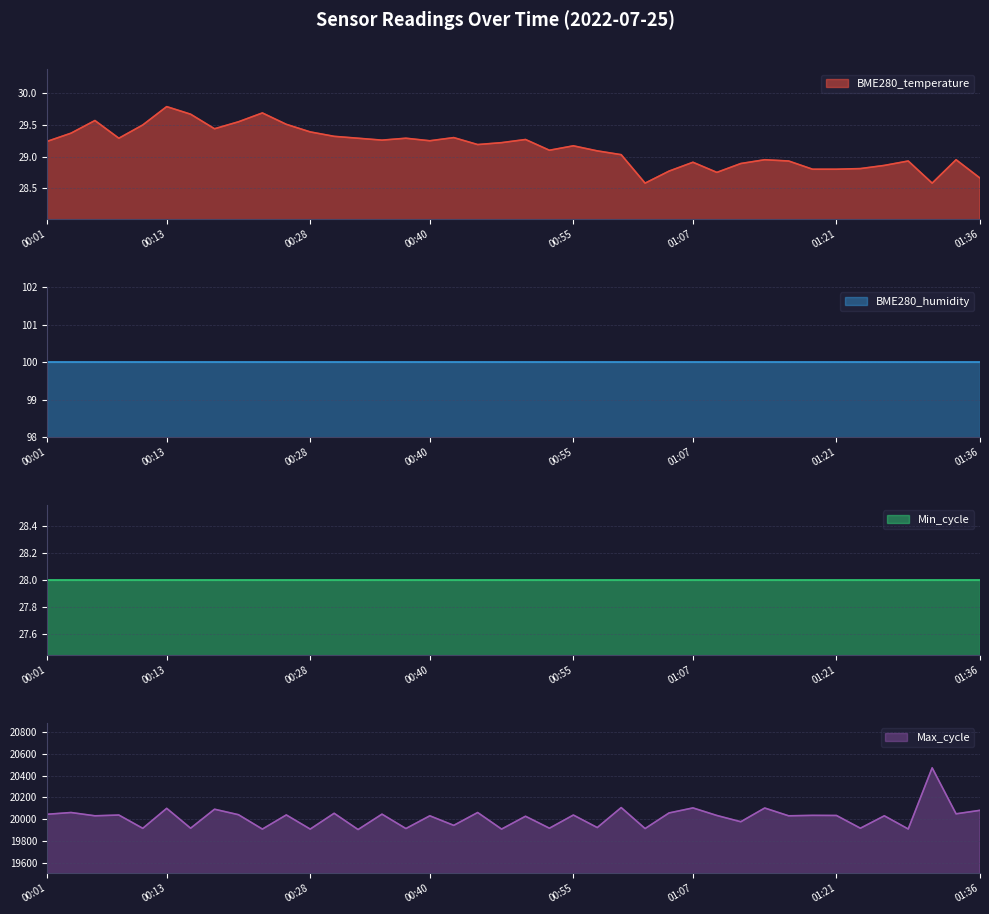

At how many categories does at least one series exceed 12699?

40